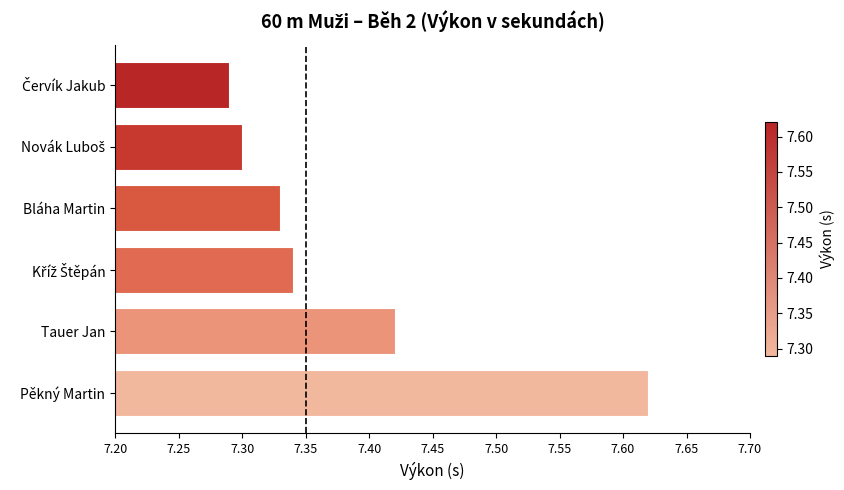

The chart shows a value of 3.0 at Pěkný Martin. True or false?

False